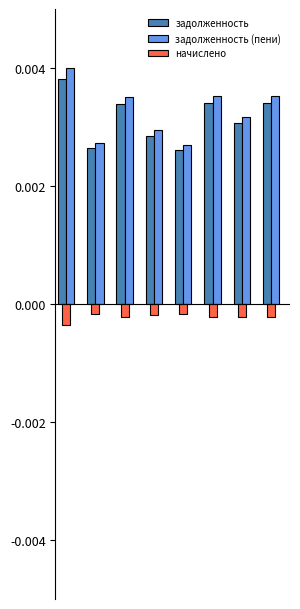

How many groups of bars are there?

8